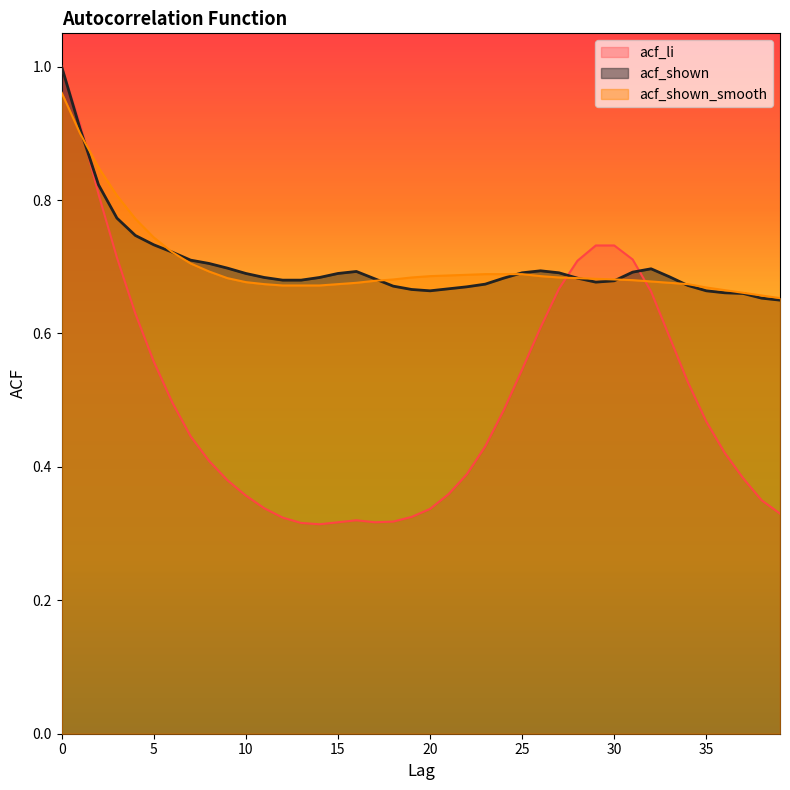

List the labels in order of acf_li value, smallest first.

14, 13, 15, 17, 18, 16, 12, 19, 39, 20, 11, 38, 10, 21, 9, 37, 22, 8, 36, 23, 7, 35, 24, 6, 34, 25, 5, 33, 26, 4, 32, 27, 28, 31, 3, 29, 30, 2, 1, 0